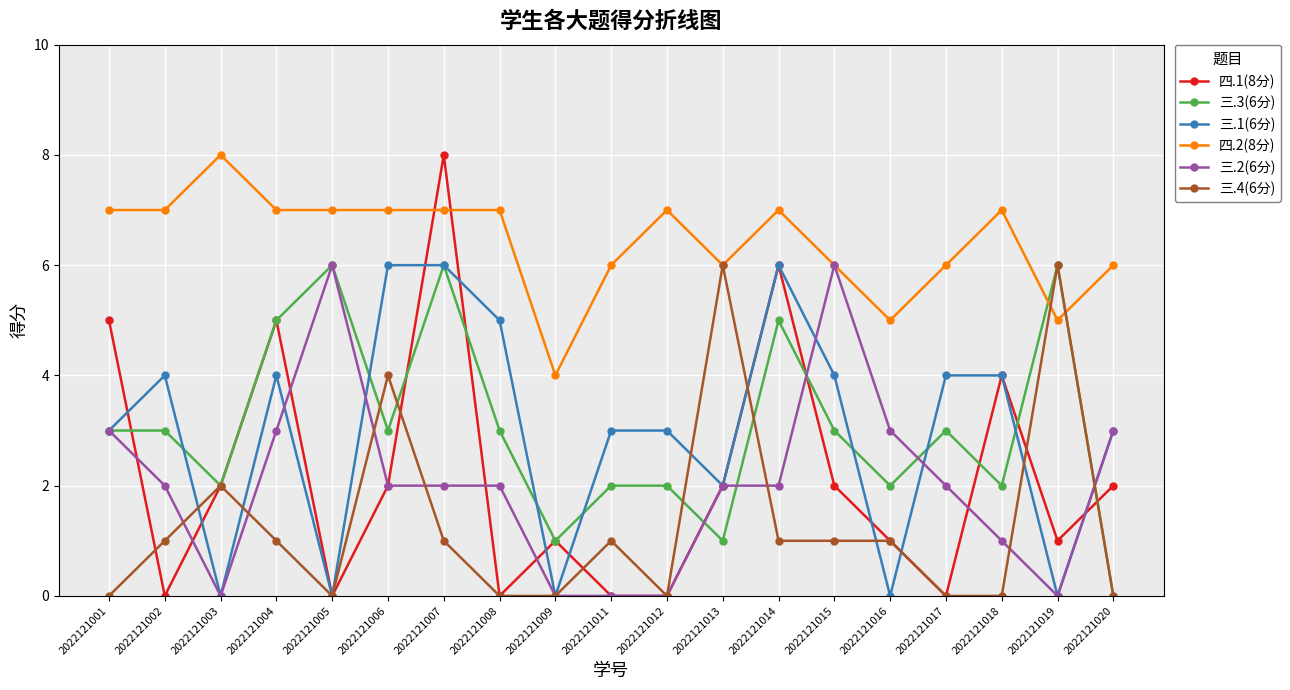

At how many categories does at least one series exceed 3?

19